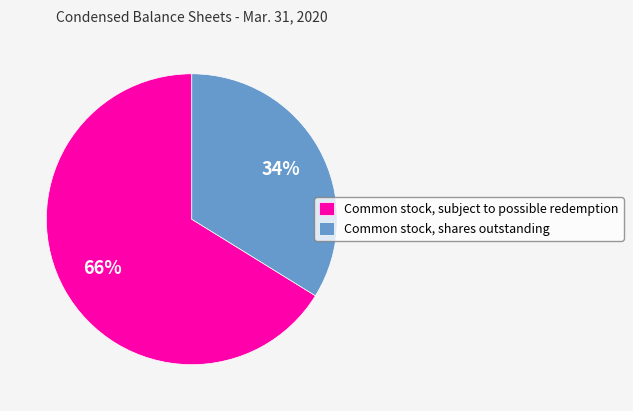

What is the largest slice in the pie chart?

Common stock, subject to possible redemption